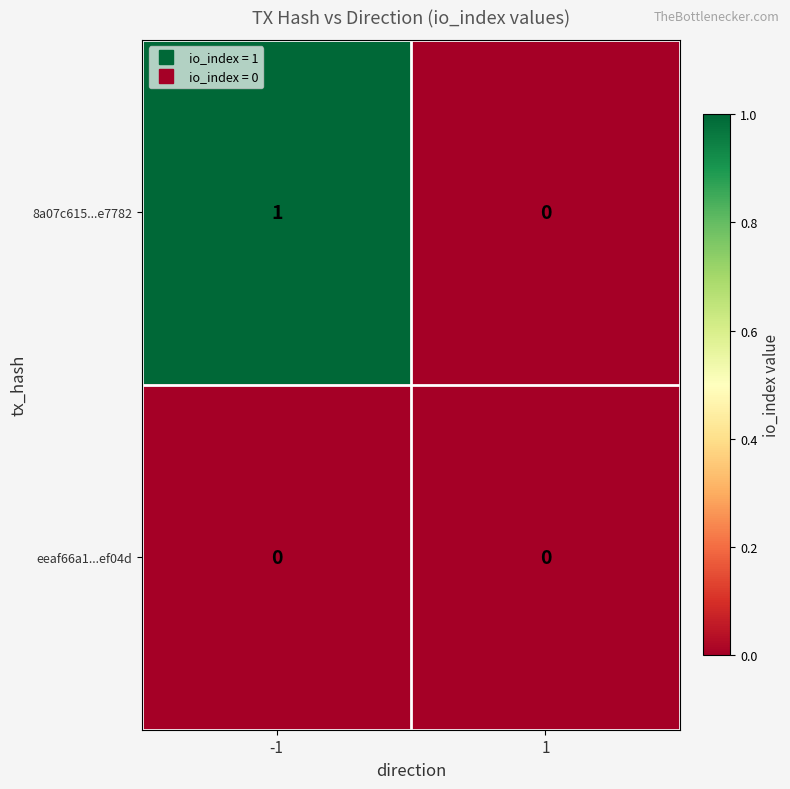

Which series has the largest total across all categories?

8a07c615...e7782